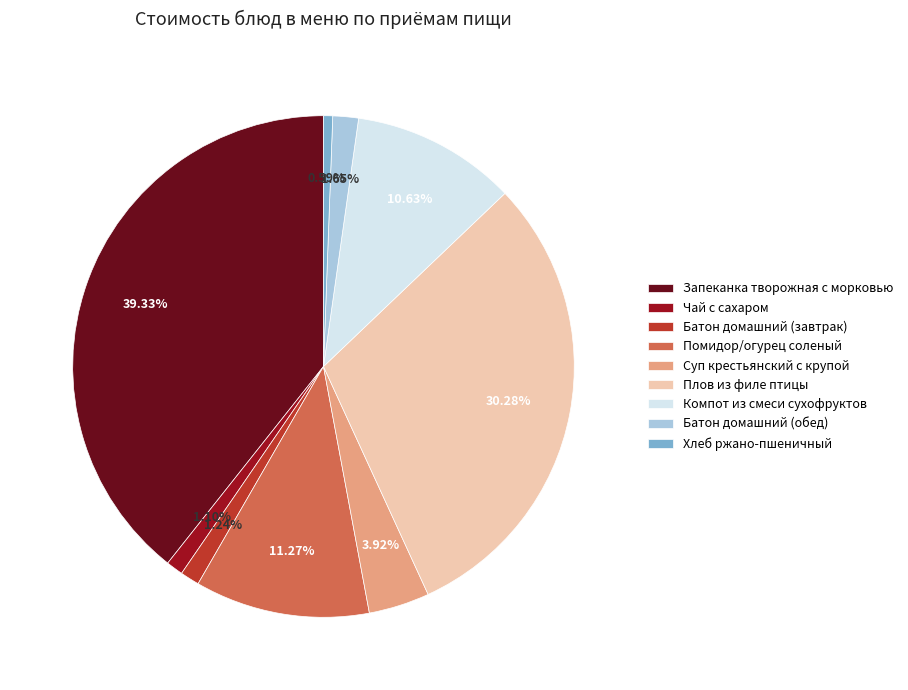

Do Плов из филе птицы and Суп крестьянский с крупой together represent more than half of the pie?

No